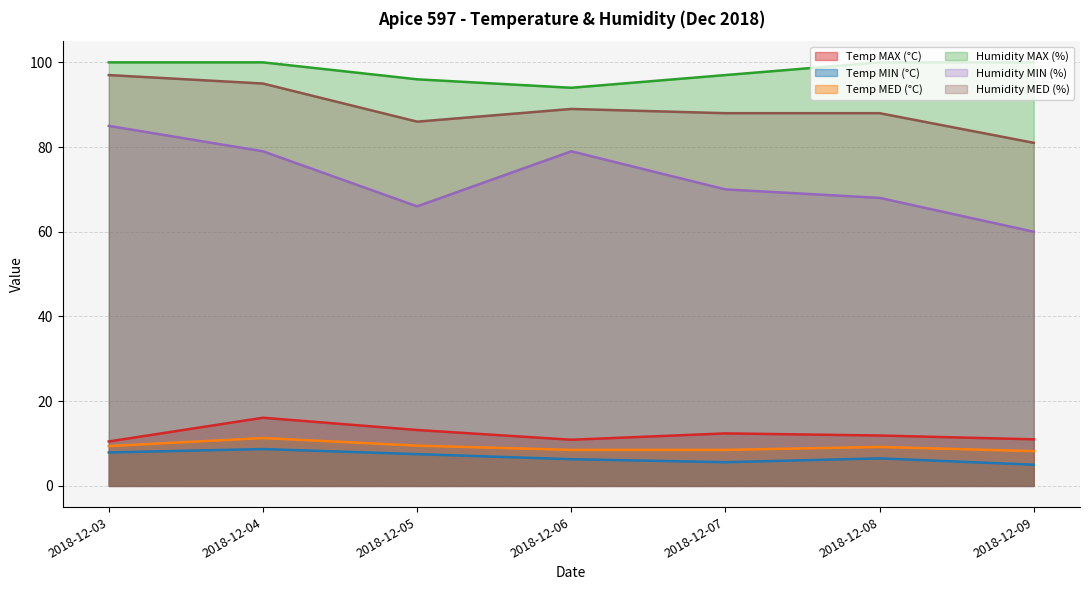

At which label does Temp MIN (°C) first exceed 6?

2018-12-03